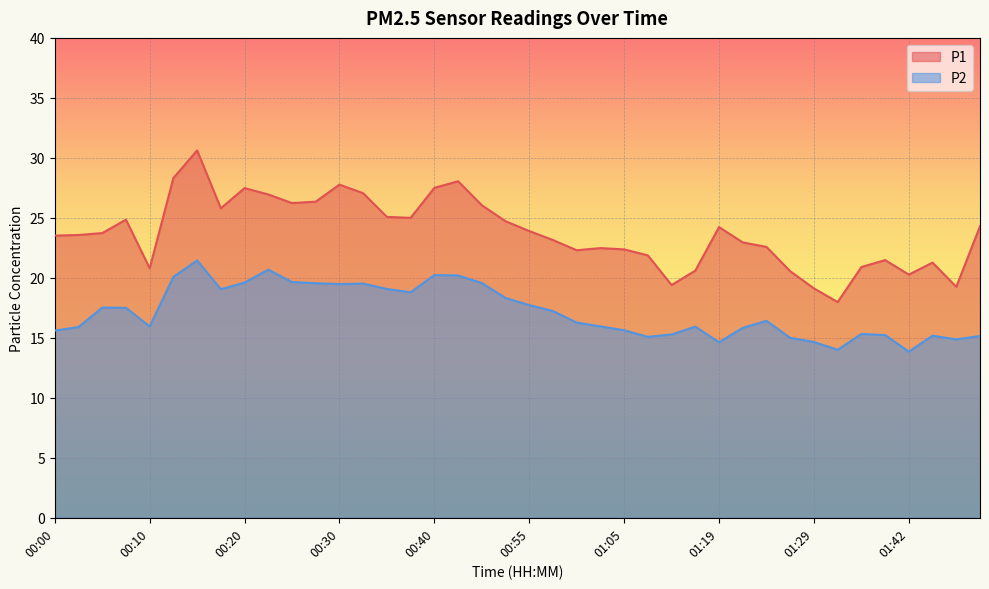

Does the chart display data point markers on the line(s)?

No